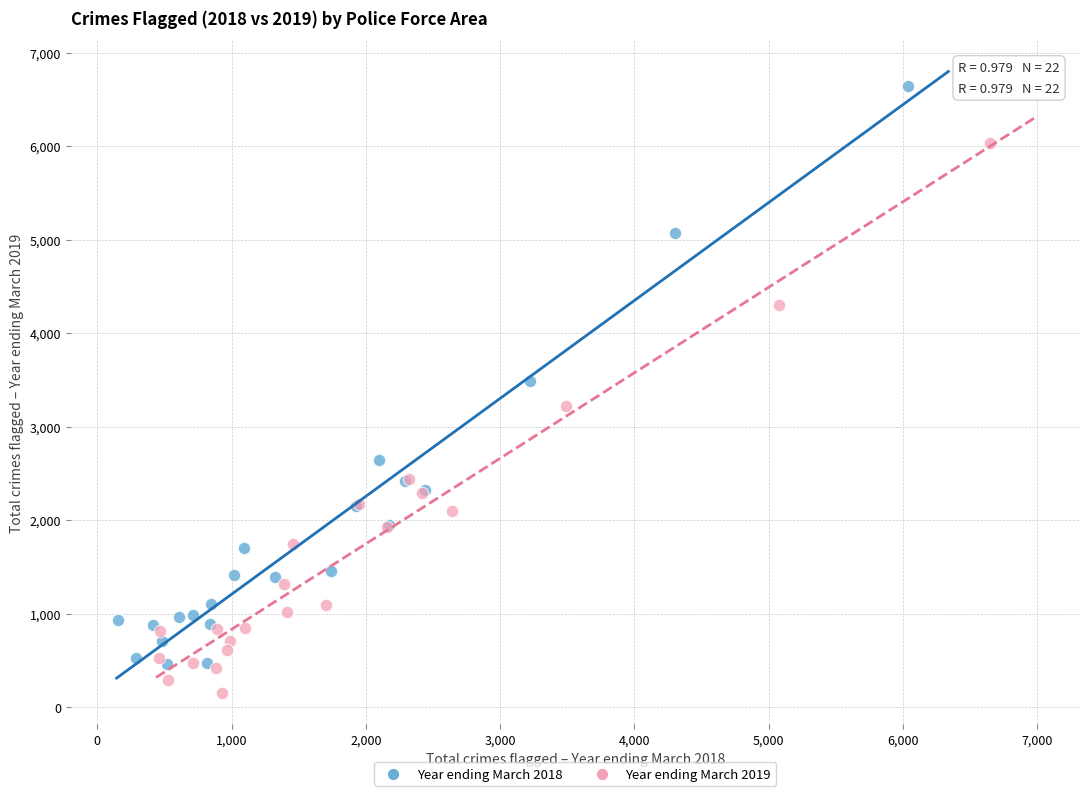

Which series reaches the maximum Y coordinate?

Year ending March 2018